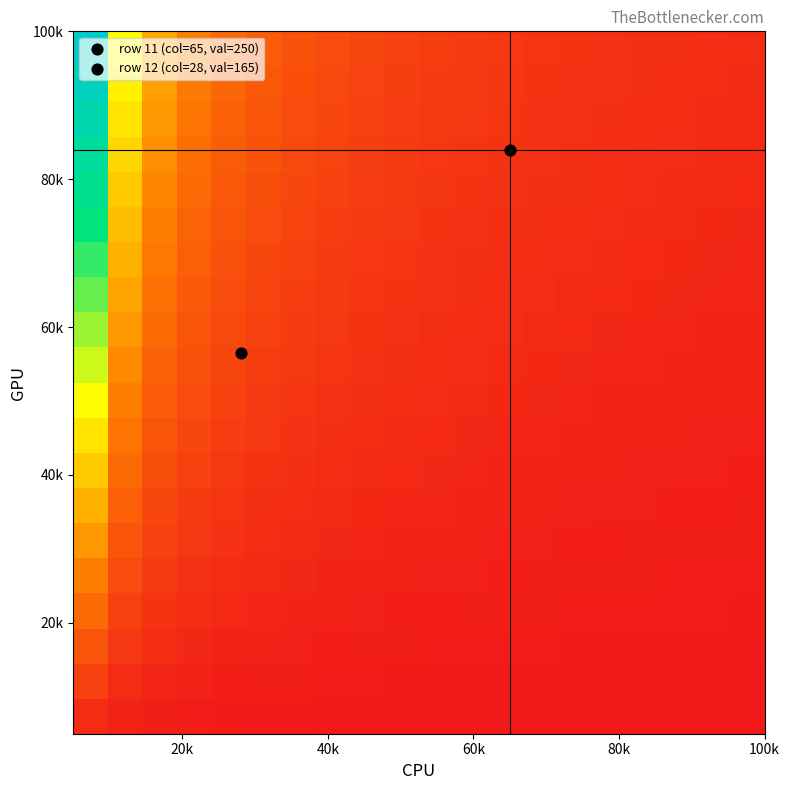

At how many categories does at least one series exceed 0?

20